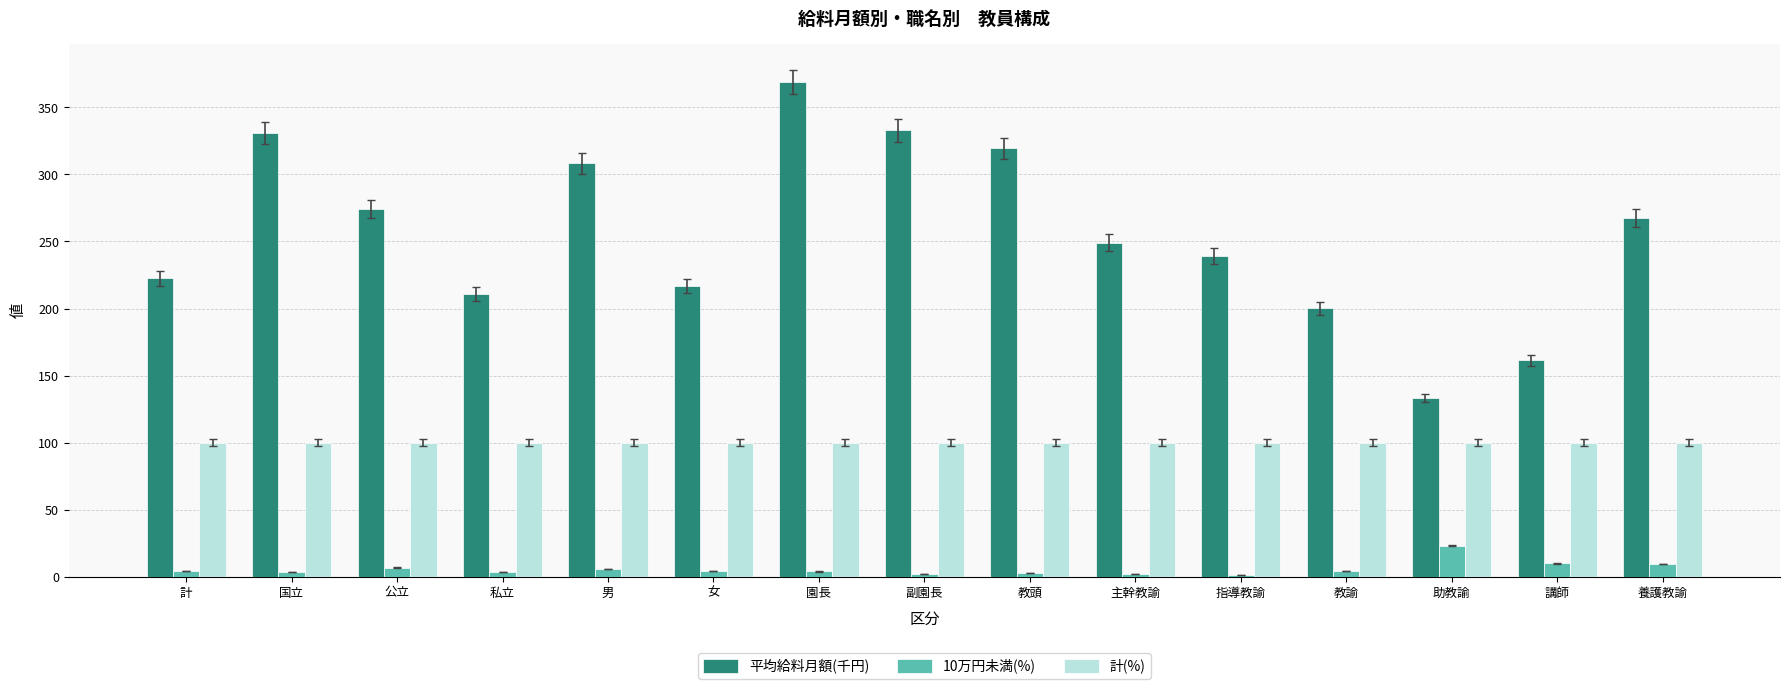

Where does the 平均給料月額(千円) series first go above 249?

国立